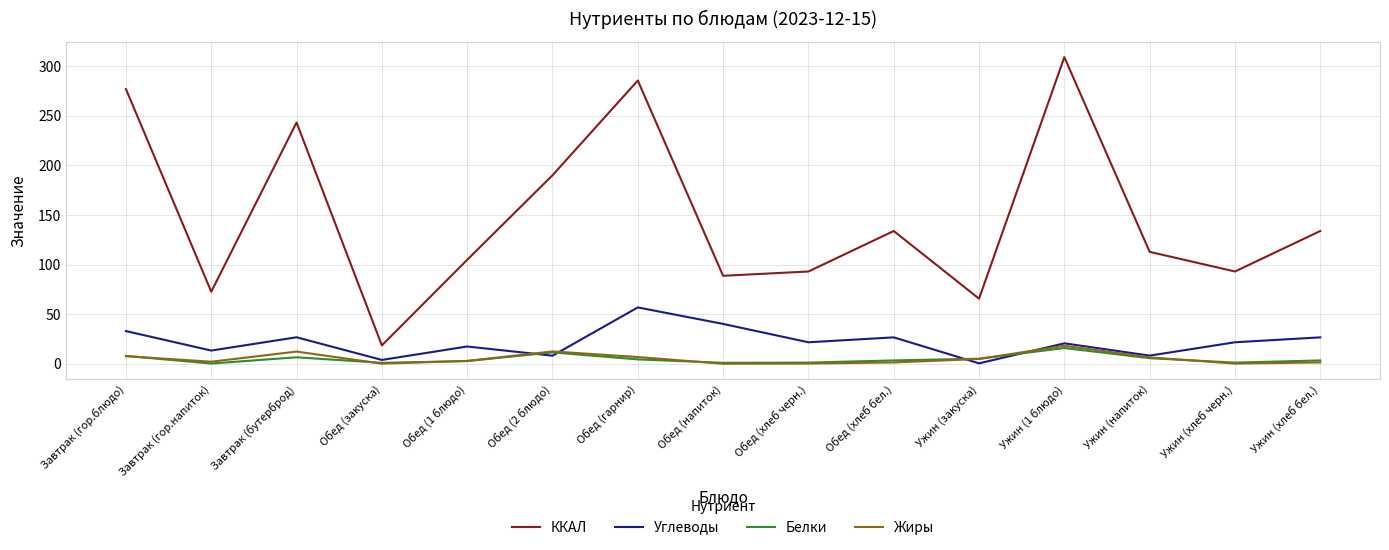

True or false: Жиры has a value of 7.6 at Завтрак (гор.блюдо).

True